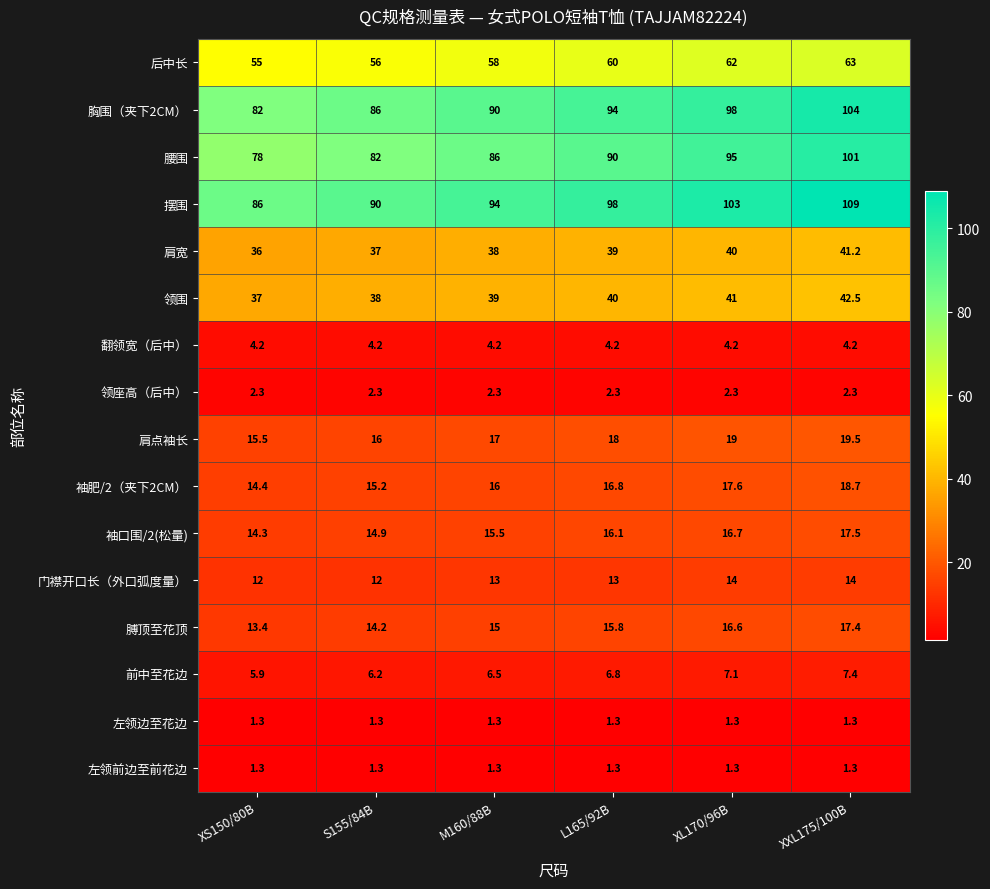

Is it true that 翻领宽（后中） equals 4.2 at L165/92B?

True